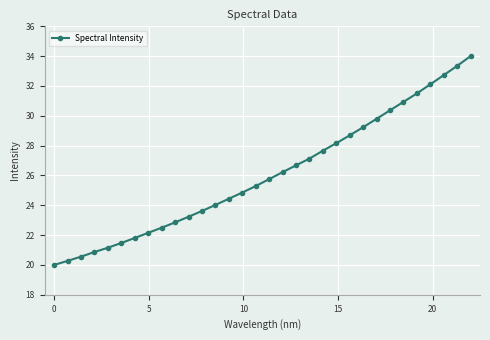

Does the chart have visible grid lines?

Yes